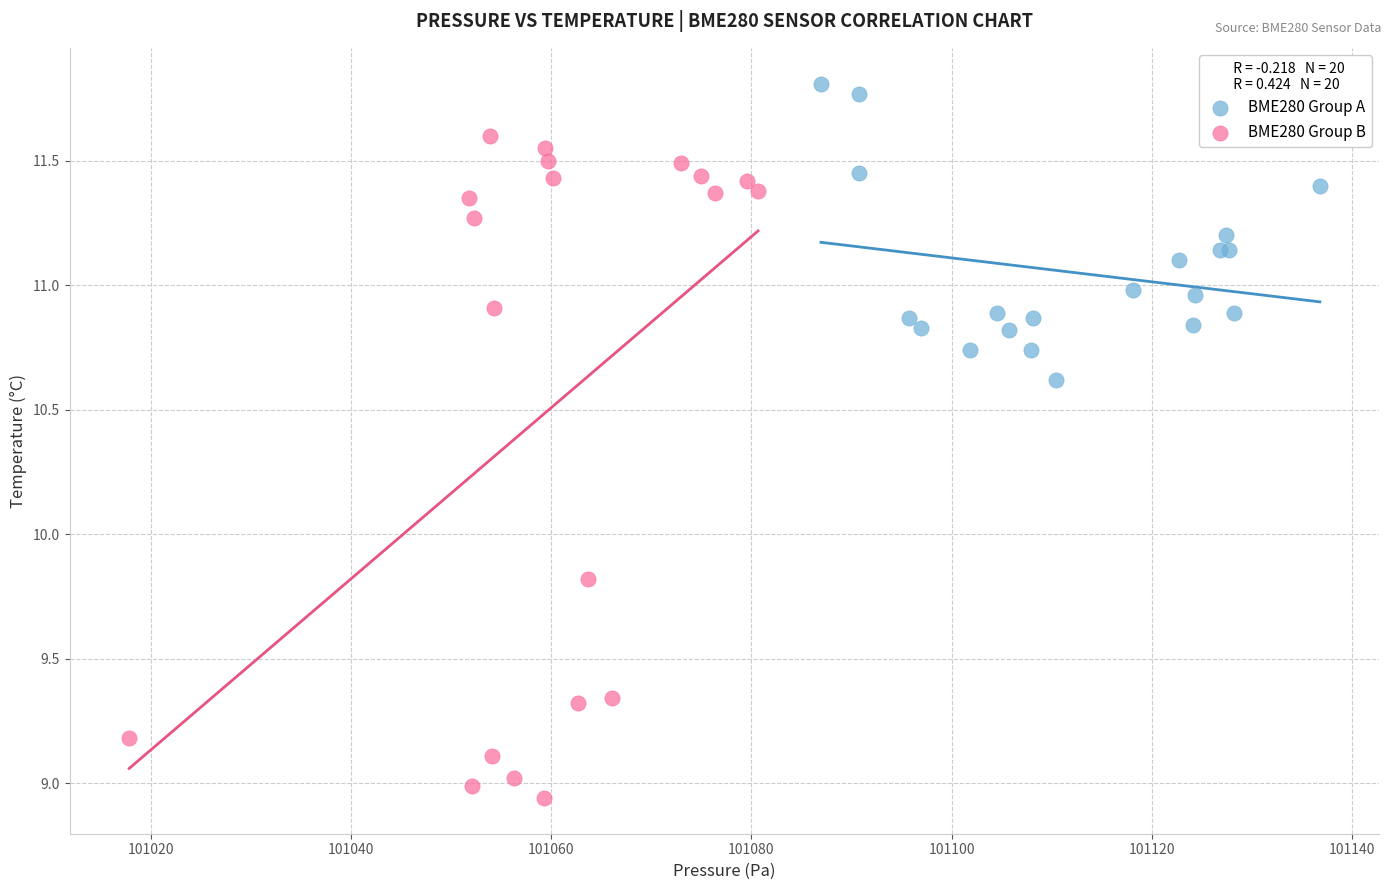

Which series reaches the maximum Y coordinate?

BME280 Group A